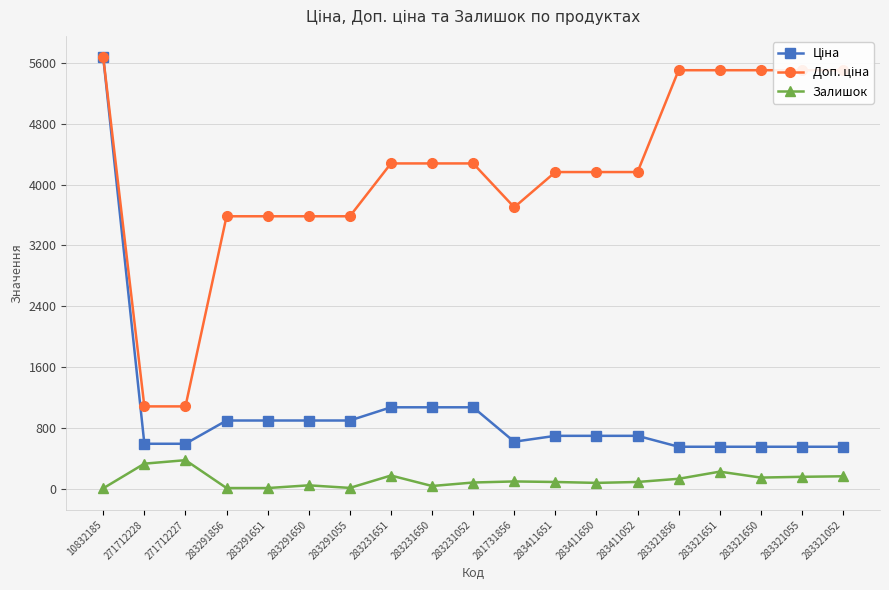

What position from the right is 283411650?

7